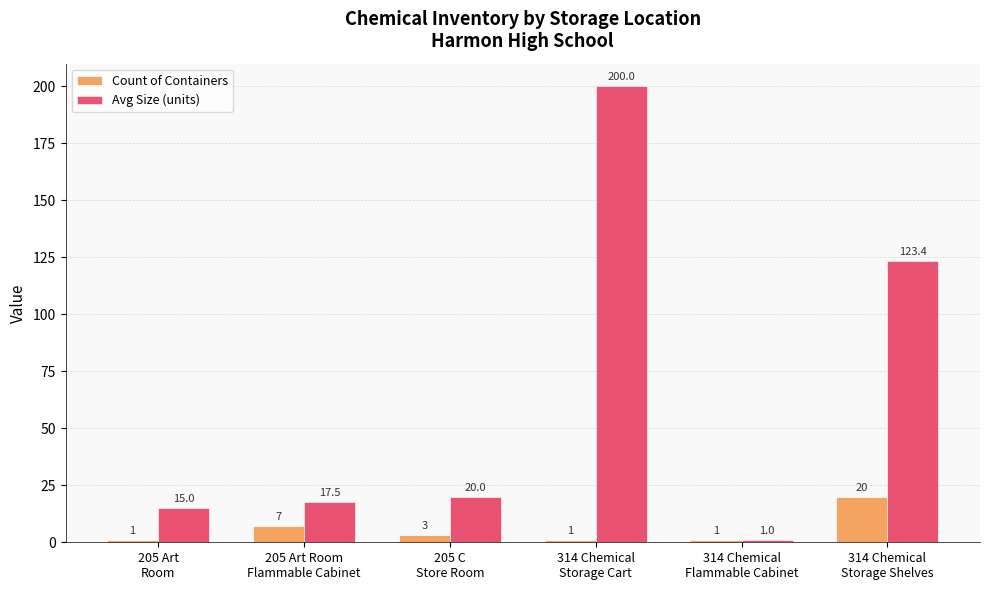

Between 205 Art
Room and 314 Chemical
Storage Shelves, which series saw the biggest shift?

Avg Size (units)